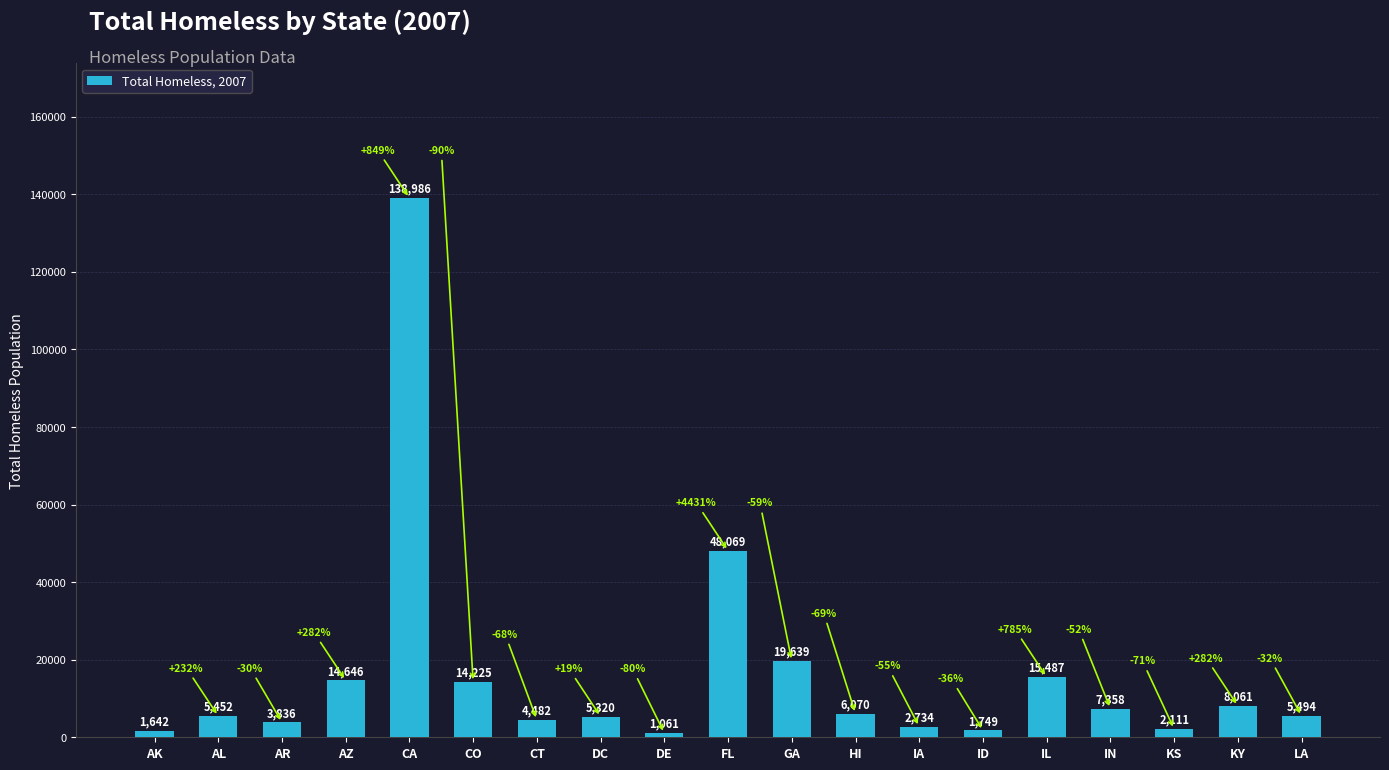

Which category has the lowest value across all series?

DE